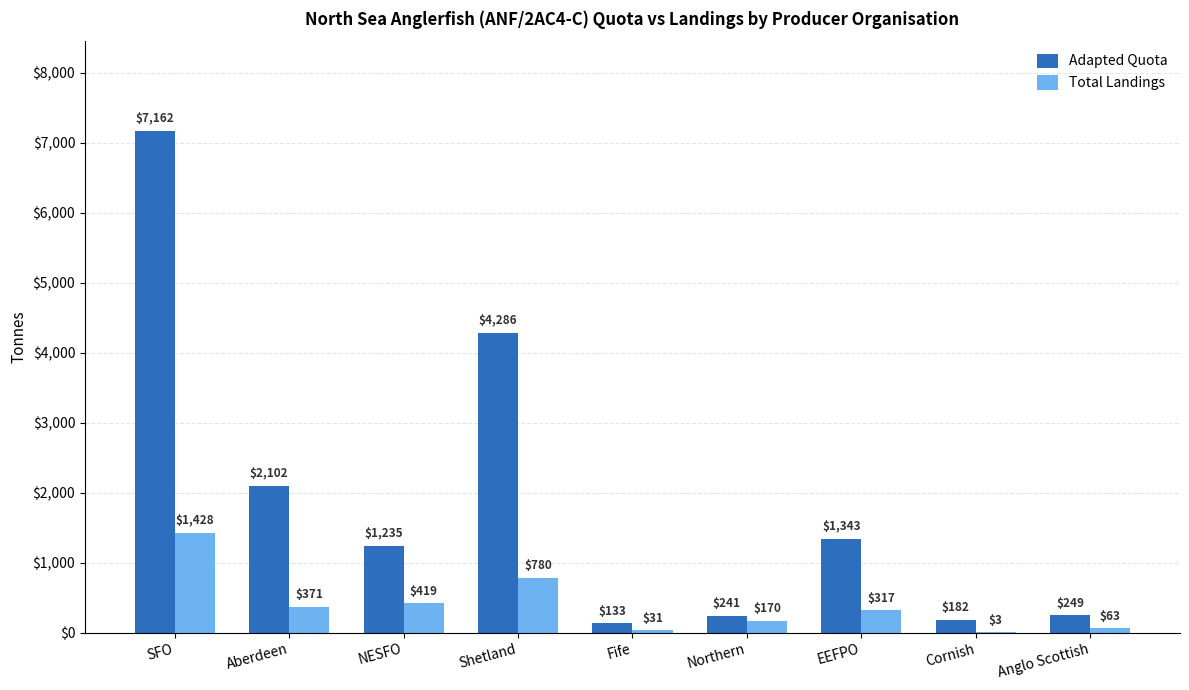

Which series has the largest total across all categories?

Adapted Quota